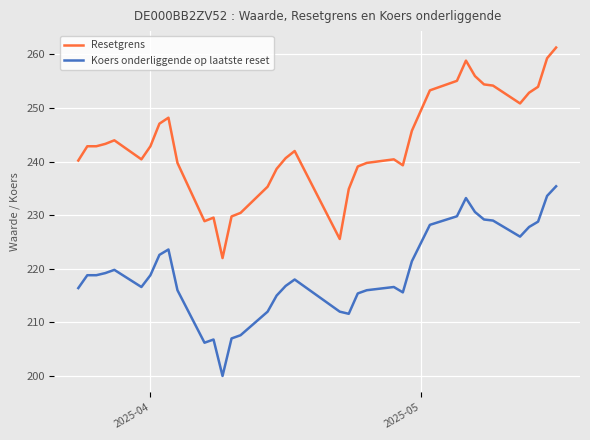

True or false: Resetgrens has more than 2 points higher than both neighbors.

True